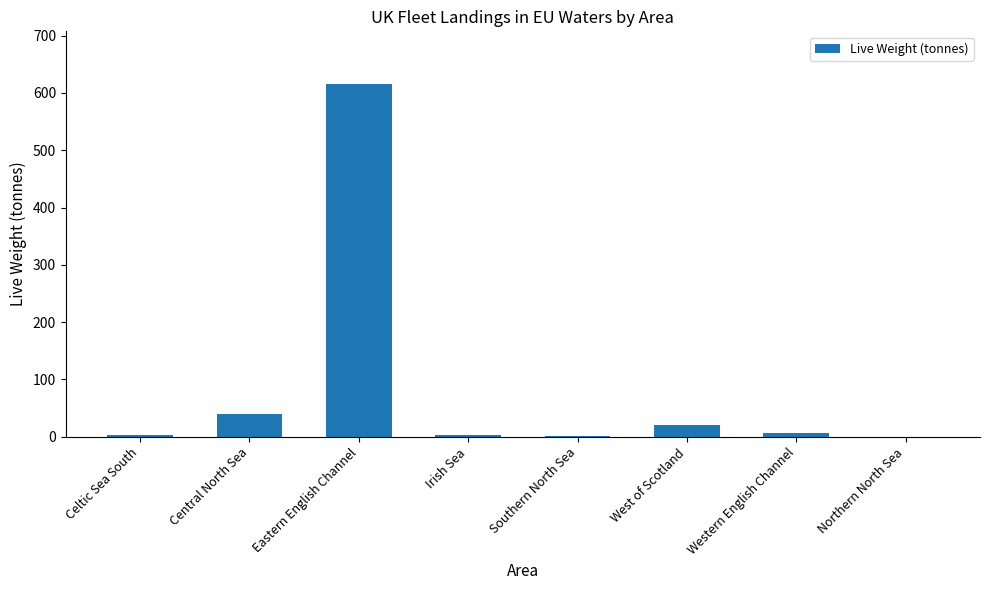

What is the ratio of the value at West of Scotland to the value at Western English Channel?

3.3